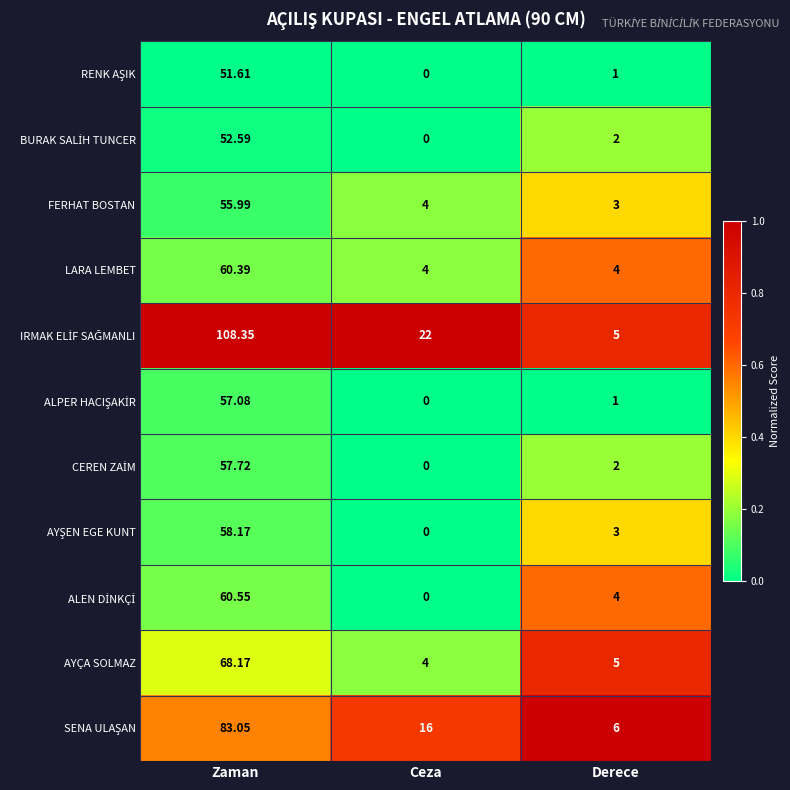

At which category does the chart reach its minimum across all series?

Ceza